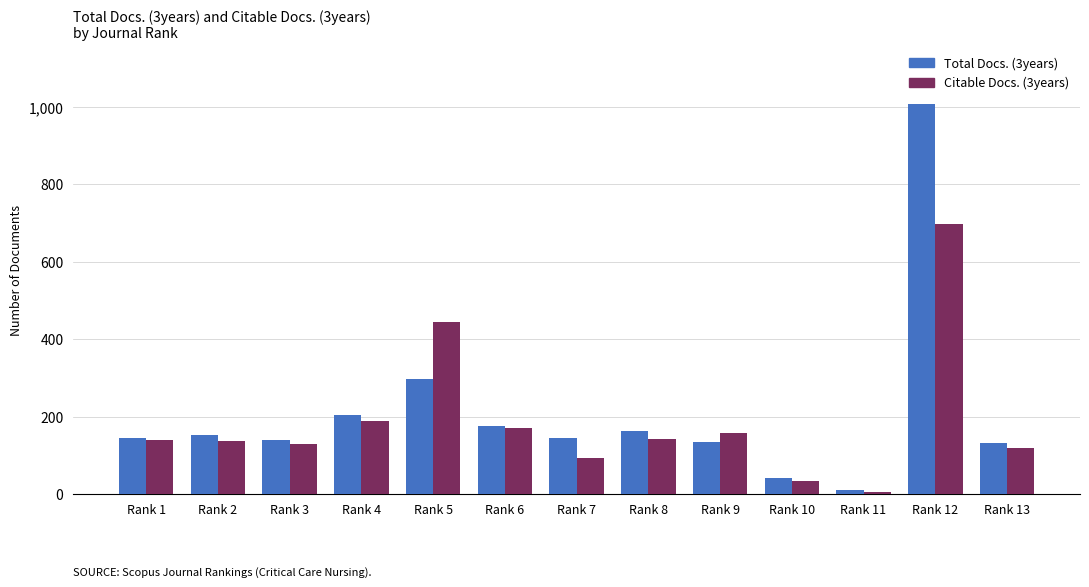

Which category has the lowest value in the Total Docs. (3years) series?

Rank 11